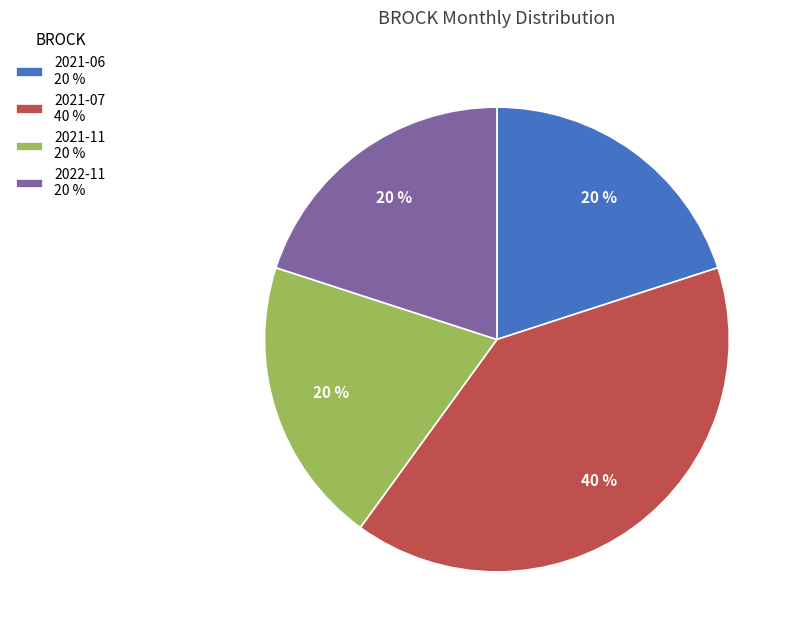

Do 2021-11 20 % and 2021-07 40 % together represent more than half of the pie?

Yes